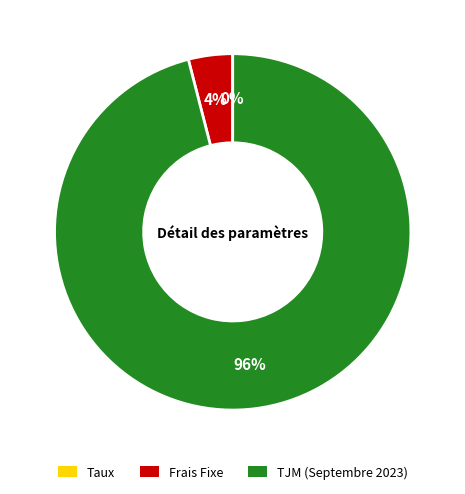

Which has a higher value, Frais Fixe or TJM (Septembre 2023)?

TJM (Septembre 2023)